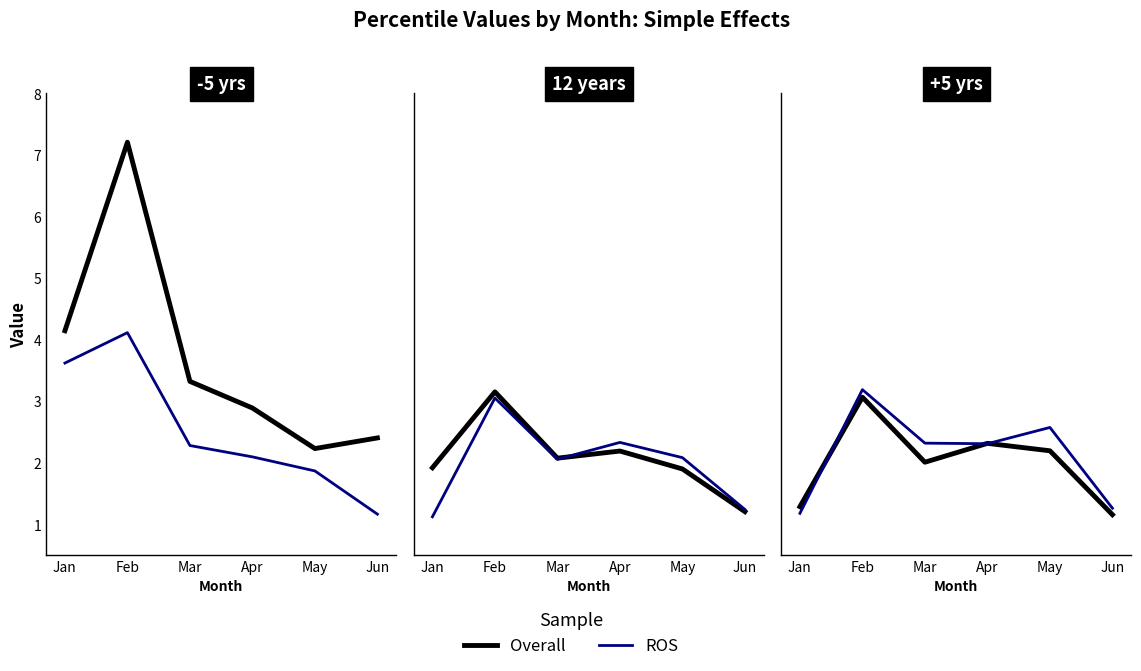

What is the spread (max minus min) of values at Jun?

0.1